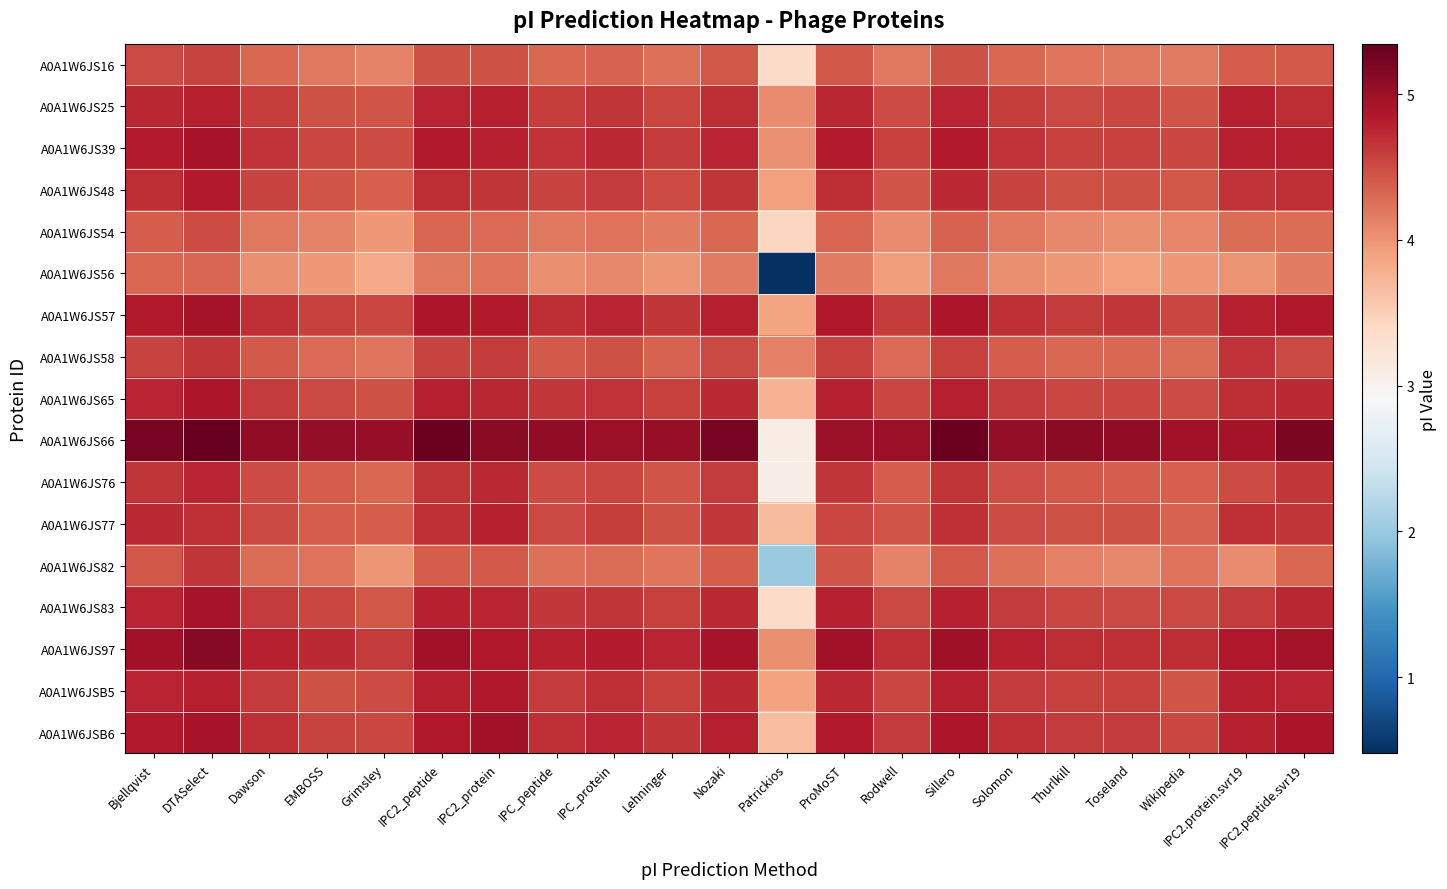

Reading left to right, transcribe all the data shown in this chart.

A0A1W6JS16: Bjellqvist=4.5	DTASelect=4.6	Dawson=4.3	EMBOSS=4.2	Grimsley=4.1	IPC2_peptide=4.5	IPC2_protein=4.5	IPC_peptide=4.3	IPC_protein=4.4	Lehninger=4.3	Nozaki=4.4	Patrickios=3.4	ProMoST=4.4	Rodwell=4.2	Sillero=4.5	Solomon=4.3	Thurlkill=4.2	Toseland=4.2	Wikipedia=4.2	IPC2.protein.svr19=4.4	IPC2.peptide.svr19=4.4
A0A1W6JS25: Bjellqvist=4.7	DTASelect=4.8	Dawson=4.6	EMBOSS=4.5	Grimsley=4.4	IPC2_peptide=4.8	IPC2_protein=4.8	IPC_peptide=4.6	IPC_protein=4.7	Lehninger=4.5	Nozaki=4.7	Patrickios=4.1	ProMoST=4.7	Rodwell=4.5	Sillero=4.8	Solomon=4.6	Thurlkill=4.5	Toseland=4.5	Wikipedia=4.4	IPC2.protein.svr19=4.8	IPC2.peptide.svr19=4.7
A0A1W6JS39: Bjellqvist=4.8	DTASelect=4.9	Dawson=4.7	EMBOSS=4.5	Grimsley=4.5	IPC2_peptide=4.8	IPC2_protein=4.8	IPC_peptide=4.7	IPC_protein=4.7	Lehninger=4.6	Nozaki=4.8	Patrickios=4.0	ProMoST=4.8	Rodwell=4.6	Sillero=4.8	Solomon=4.7	Thurlkill=4.6	Toseland=4.6	Wikipedia=4.5	IPC2.protein.svr19=4.8	IPC2.peptide.svr19=4.8
A0A1W6JS48: Bjellqvist=4.7	DTASelect=4.8	Dawson=4.6	EMBOSS=4.4	Grimsley=4.4	IPC2_peptide=4.7	IPC2_protein=4.6	IPC_peptide=4.6	IPC_protein=4.6	Lehninger=4.5	Nozaki=4.7	Patrickios=3.9	ProMoST=4.7	Rodwell=4.4	Sillero=4.7	Solomon=4.6	Thurlkill=4.5	Toseland=4.5	Wikipedia=4.4	IPC2.protein.svr19=4.7	IPC2.peptide.svr19=4.7
A0A1W6JS54: Bjellqvist=4.4	DTASelect=4.5	Dawson=4.2	EMBOSS=4.1	Grimsley=4.0	IPC2_peptide=4.3	IPC2_protein=4.3	IPC_peptide=4.2	IPC_protein=4.2	Lehninger=4.2	Nozaki=4.3	Patrickios=3.4	ProMoST=4.3	Rodwell=4.1	Sillero=4.4	Solomon=4.2	Thurlkill=4.1	Toseland=4.0	Wikipedia=4.1	IPC2.protein.svr19=4.3	IPC2.peptide.svr19=4.3
A0A1W6JS56: Bjellqvist=4.3	DTASelect=4.3	Dawson=4.0	EMBOSS=4.0	Grimsley=3.8	IPC2_peptide=4.2	IPC2_protein=4.2	IPC_peptide=4.0	IPC_protein=4.1	Lehninger=4.0	Nozaki=4.2	Patrickios=0.5	ProMoST=4.2	Rodwell=3.9	Sillero=4.2	Solomon=4.0	Thurlkill=4.0	Toseland=3.9	Wikipedia=4.0	IPC2.protein.svr19=4.0	IPC2.peptide.svr19=4.2
A0A1W6JS57: Bjellqvist=4.9	DTASelect=4.9	Dawson=4.7	EMBOSS=4.6	Grimsley=4.5	IPC2_peptide=4.9	IPC2_protein=4.9	IPC_peptide=4.7	IPC_protein=4.8	Lehninger=4.6	Nozaki=4.8	Patrickios=3.9	ProMoST=4.9	Rodwell=4.6	Sillero=4.9	Solomon=4.7	Thurlkill=4.6	Toseland=4.6	Wikipedia=4.5	IPC2.protein.svr19=4.8	IPC2.peptide.svr19=4.9
A0A1W6JS58: Bjellqvist=4.6	DTASelect=4.7	Dawson=4.4	EMBOSS=4.3	Grimsley=4.2	IPC2_peptide=4.6	IPC2_protein=4.6	IPC_peptide=4.4	IPC_protein=4.5	Lehninger=4.4	Nozaki=4.5	Patrickios=4.1	ProMoST=4.6	Rodwell=4.3	Sillero=4.6	Solomon=4.4	Thurlkill=4.3	Toseland=4.3	Wikipedia=4.3	IPC2.protein.svr19=4.7	IPC2.peptide.svr19=4.5
A0A1W6JS65: Bjellqvist=4.8	DTASelect=4.9	Dawson=4.6	EMBOSS=4.5	Grimsley=4.5	IPC2_peptide=4.8	IPC2_protein=4.7	IPC_peptide=4.6	IPC_protein=4.7	Lehninger=4.6	Nozaki=4.7	Patrickios=3.8	ProMoST=4.8	Rodwell=4.5	Sillero=4.8	Solomon=4.6	Thurlkill=4.5	Toseland=4.5	Wikipedia=4.5	IPC2.protein.svr19=4.7	IPC2.peptide.svr19=4.7
A0A1W6JS66: Bjellqvist=5.2	DTASelect=5.3	Dawson=5.1	EMBOSS=5.1	Grimsley=5.0	IPC2_peptide=5.3	IPC2_protein=5.1	IPC_peptide=5.1	IPC_protein=5.0	Lehninger=5.0	Nozaki=5.2	Patrickios=3.1	ProMoST=5.0	Rodwell=5.0	Sillero=5.3	Solomon=5.1	Thurlkill=5.1	Toseland=5.1	Wikipedia=5.0	IPC2.protein.svr19=4.9	IPC2.peptide.svr19=5.2
A0A1W6JS76: Bjellqvist=4.6	DTASelect=4.8	Dawson=4.5	EMBOSS=4.4	Grimsley=4.3	IPC2_peptide=4.6	IPC2_protein=4.7	IPC_peptide=4.5	IPC_protein=4.5	Lehninger=4.4	Nozaki=4.6	Patrickios=3.1	ProMoST=4.7	Rodwell=4.4	Sillero=4.7	Solomon=4.5	Thurlkill=4.4	Toseland=4.4	Wikipedia=4.4	IPC2.protein.svr19=4.5	IPC2.peptide.svr19=4.6
A0A1W6JS77: Bjellqvist=4.7	DTASelect=4.7	Dawson=4.5	EMBOSS=4.4	Grimsley=4.4	IPC2_peptide=4.7	IPC2_protein=4.8	IPC_peptide=4.5	IPC_protein=4.6	Lehninger=4.5	Nozaki=4.6	Patrickios=3.7	ProMoST=4.5	Rodwell=4.4	Sillero=4.7	Solomon=4.5	Thurlkill=4.5	Toseland=4.5	Wikipedia=4.4	IPC2.protein.svr19=4.7	IPC2.peptide.svr19=4.7
A0A1W6JS82: Bjellqvist=4.4	DTASelect=4.6	Dawson=4.3	EMBOSS=4.2	Grimsley=4.0	IPC2_peptide=4.4	IPC2_protein=4.4	IPC_peptide=4.3	IPC_protein=4.3	Lehninger=4.2	Nozaki=4.4	Patrickios=2.0	ProMoST=4.4	Rodwell=4.1	Sillero=4.4	Solomon=4.3	Thurlkill=4.1	Toseland=4.1	Wikipedia=4.2	IPC2.protein.svr19=4.1	IPC2.peptide.svr19=4.3
A0A1W6JS83: Bjellqvist=4.8	DTASelect=4.9	Dawson=4.6	EMBOSS=4.5	Grimsley=4.4	IPC2_peptide=4.8	IPC2_protein=4.8	IPC_peptide=4.6	IPC_protein=4.7	Lehninger=4.6	Nozaki=4.7	Patrickios=3.4	ProMoST=4.8	Rodwell=4.5	Sillero=4.8	Solomon=4.6	Thurlkill=4.5	Toseland=4.5	Wikipedia=4.5	IPC2.protein.svr19=4.6	IPC2.peptide.svr19=4.7
A0A1W6JS97: Bjellqvist=5.0	DTASelect=5.1	Dawson=4.8	EMBOSS=4.7	Grimsley=4.6	IPC2_peptide=5.0	IPC2_protein=4.9	IPC_peptide=4.8	IPC_protein=4.8	Lehninger=4.8	Nozaki=4.9	Patrickios=4.0	ProMoST=5.0	Rodwell=4.7	Sillero=5.0	Solomon=4.8	Thurlkill=4.7	Toseland=4.7	Wikipedia=4.7	IPC2.protein.svr19=4.9	IPC2.peptide.svr19=4.9
A0A1W6JSB5: Bjellqvist=4.8	DTASelect=4.8	Dawson=4.6	EMBOSS=4.5	Grimsley=4.5	IPC2_peptide=4.8	IPC2_protein=4.9	IPC_peptide=4.6	IPC_protein=4.7	Lehninger=4.6	Nozaki=4.7	Patrickios=3.9	ProMoST=4.7	Rodwell=4.5	Sillero=4.8	Solomon=4.6	Thurlkill=4.6	Toseland=4.6	Wikipedia=4.4	IPC2.protein.svr19=4.8	IPC2.peptide.svr19=4.8
A0A1W6JSB6: Bjellqvist=4.9	DTASelect=4.9	Dawson=4.7	EMBOSS=4.6	Grimsley=4.5	IPC2_peptide=4.9	IPC2_protein=5.0	IPC_peptide=4.7	IPC_protein=4.8	Lehninger=4.6	Nozaki=4.8	Patrickios=3.7	ProMoST=4.9	Rodwell=4.6	Sillero=4.9	Solomon=4.7	Thurlkill=4.6	Toseland=4.6	Wikipedia=4.5	IPC2.protein.svr19=4.8	IPC2.peptide.svr19=4.9